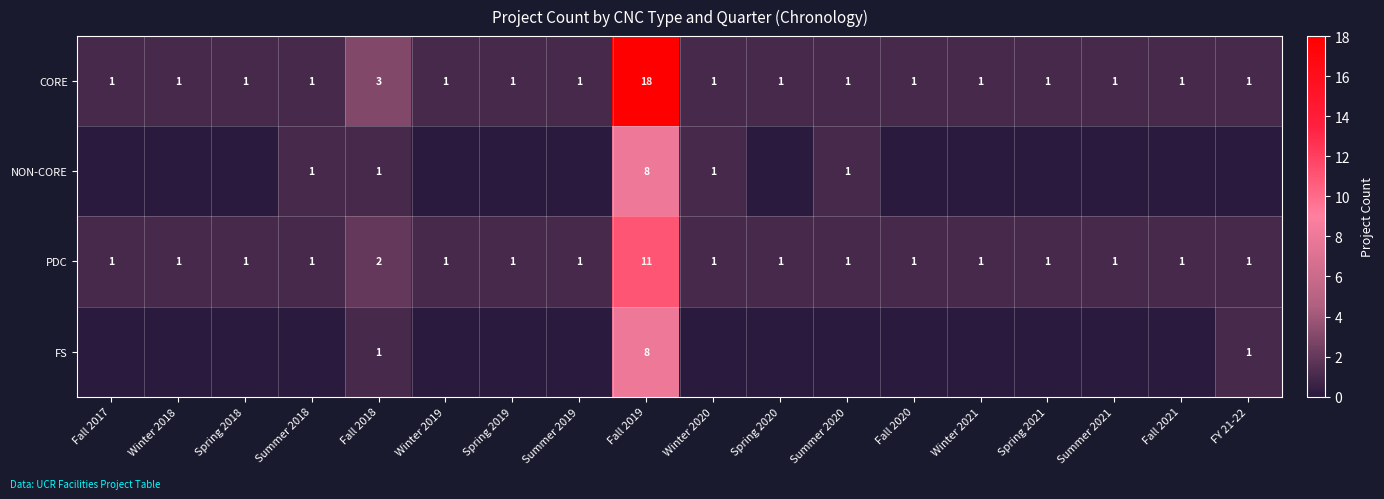

Which category has the highest value in the PDC series?

Fall 2019